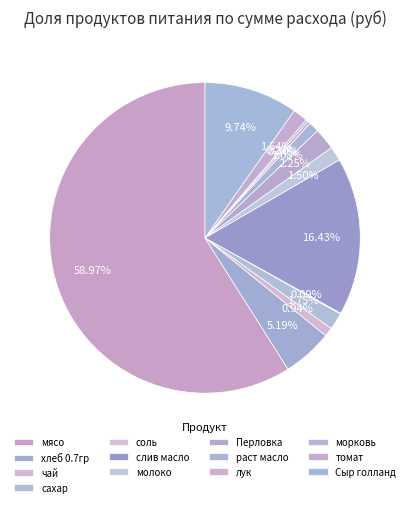

Is it true that молоко is 11% of the pie?

False